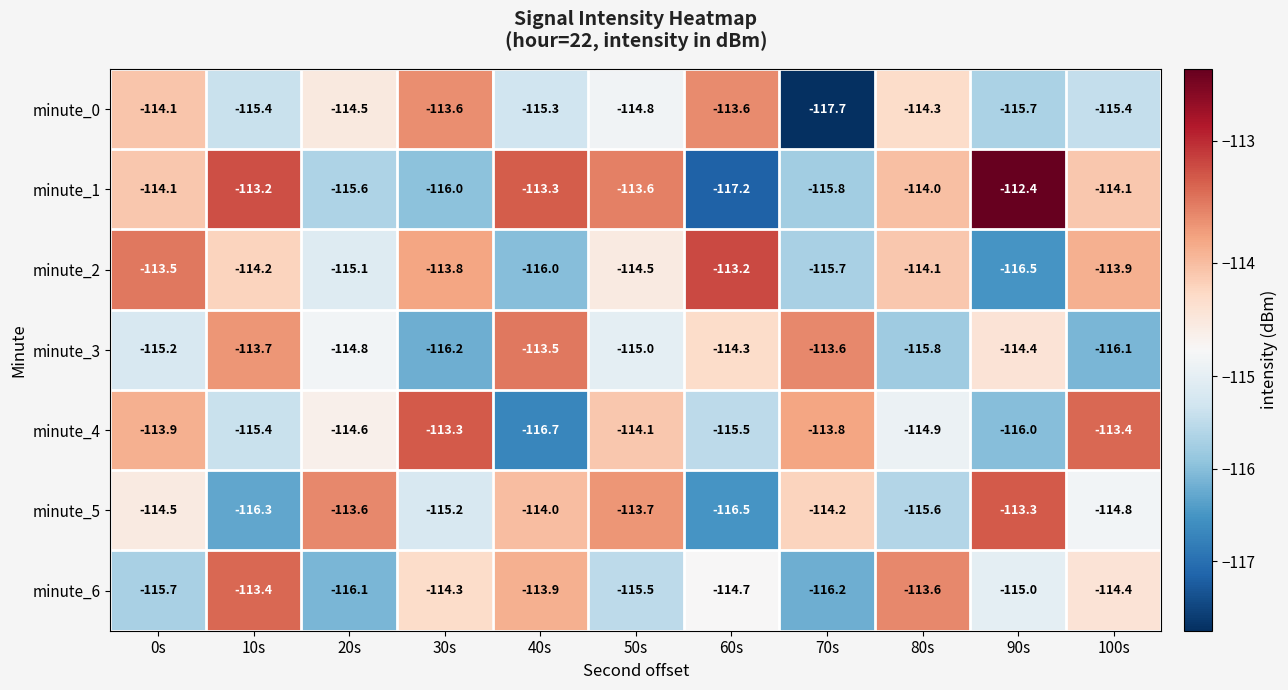

The minute_1 series shows -30.8 at 100s. True or false?

False